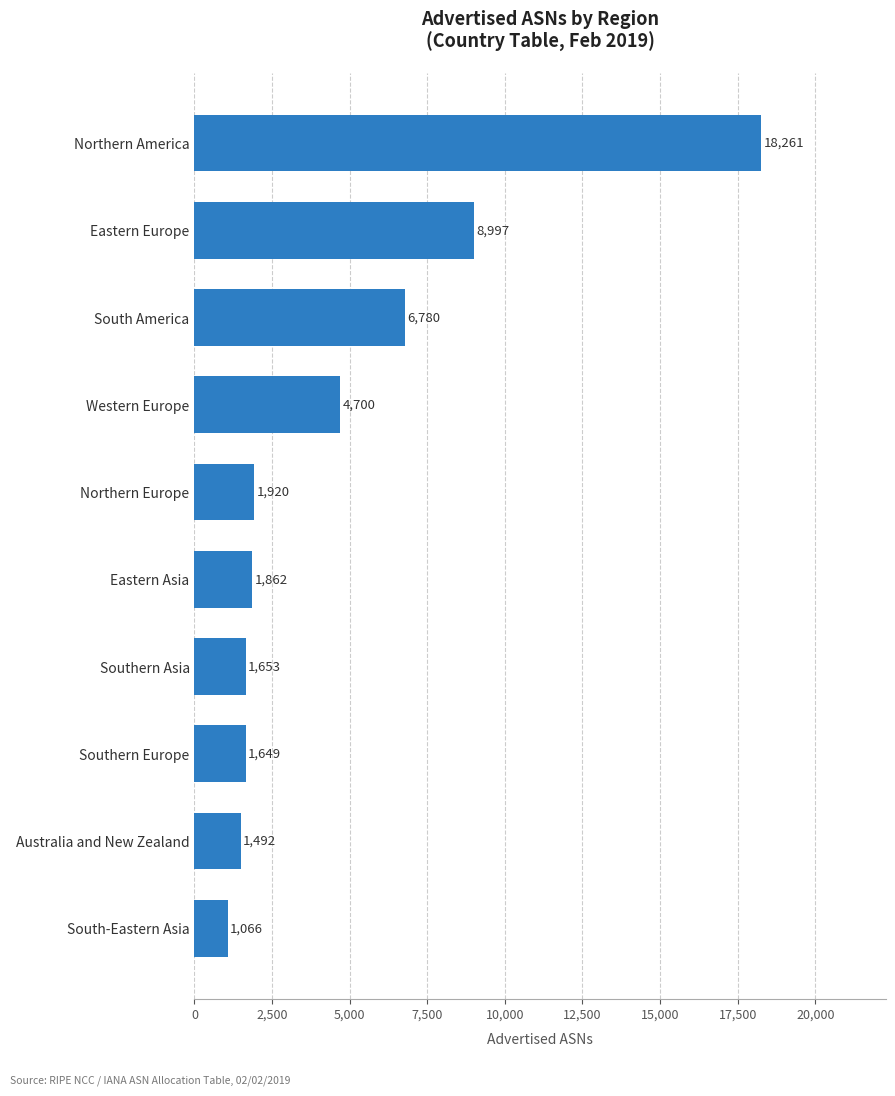

At which category does the chart reach its peak across all series?

Northern America